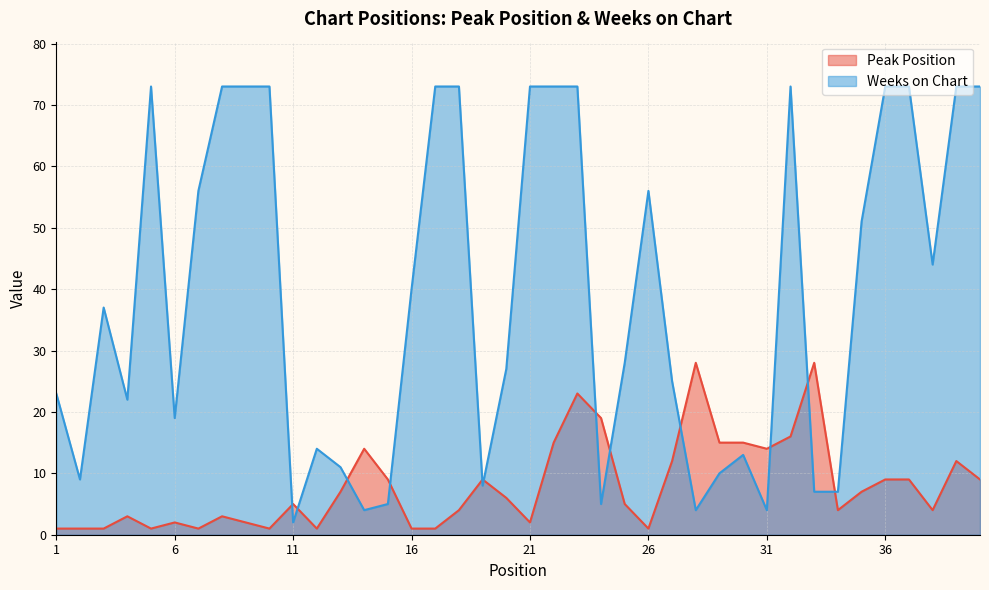

Does the chart have visible grid lines?

Yes